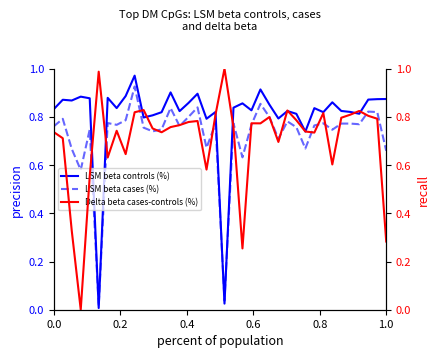

Does the chart have visible grid lines?

No